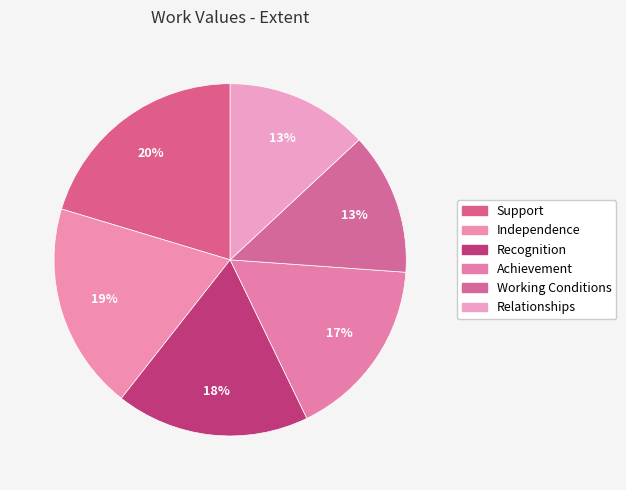

Is there any slice that represents more than half of the pie?

No